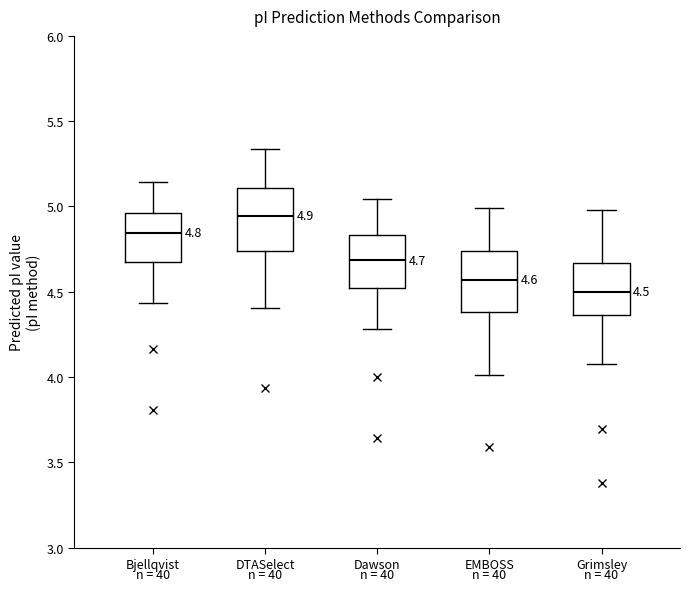

Which box's median line is the highest?

DTASelect